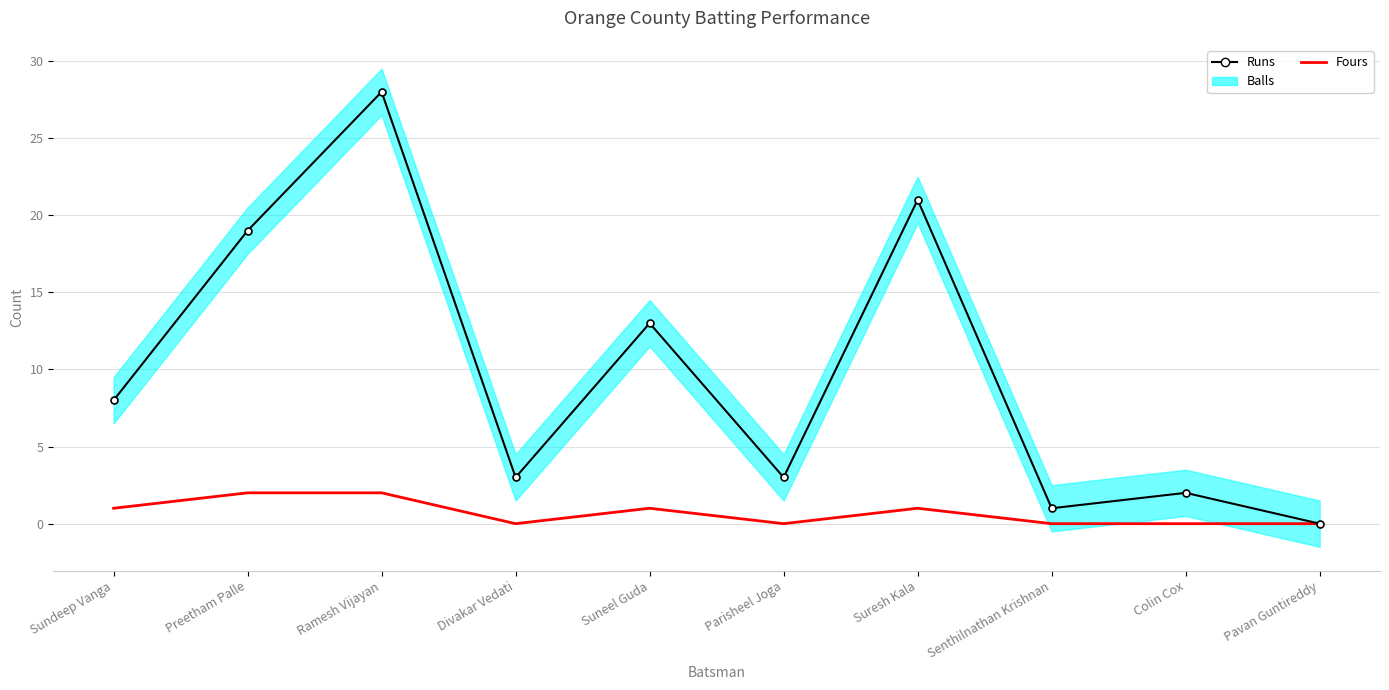

Where does the Runs series first go above 8?

Preetham Palle